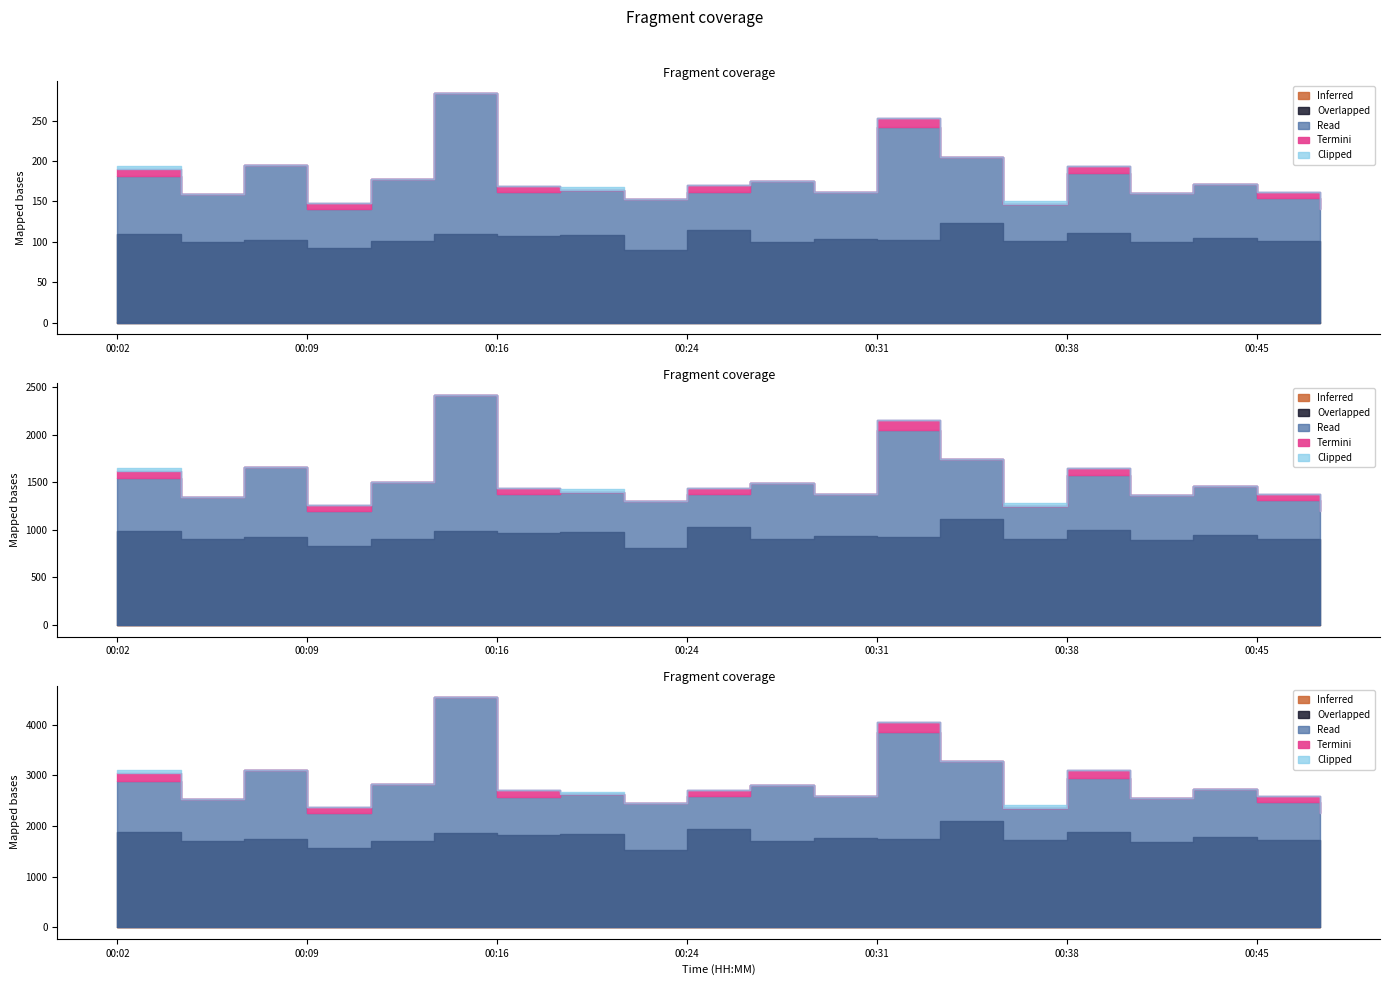

Between 00:07 and 00:24, which is larger?

00:07